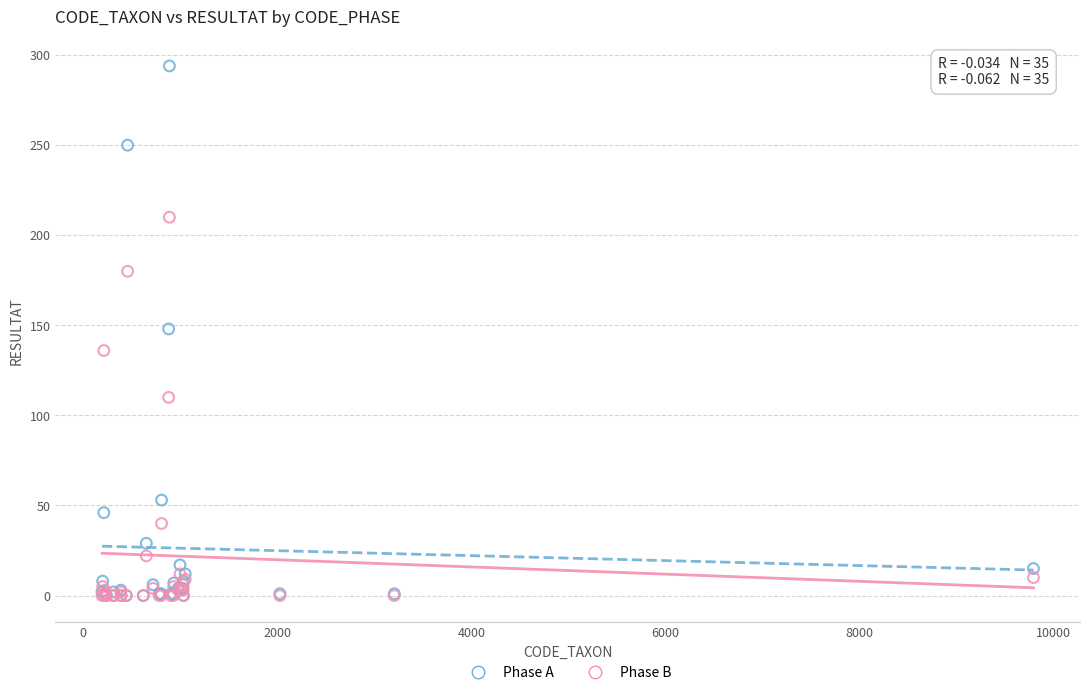

In the Phase B series, what Y value is closest to 105?

110